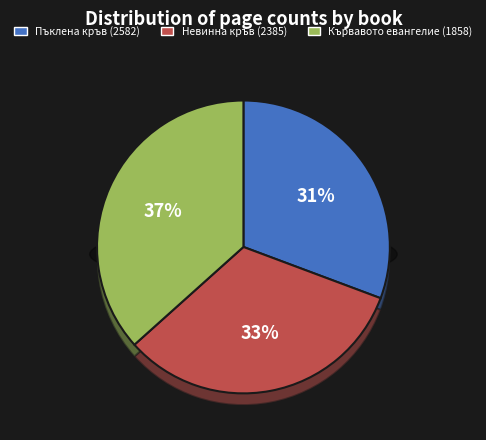

How many segments does this pie chart have?

3